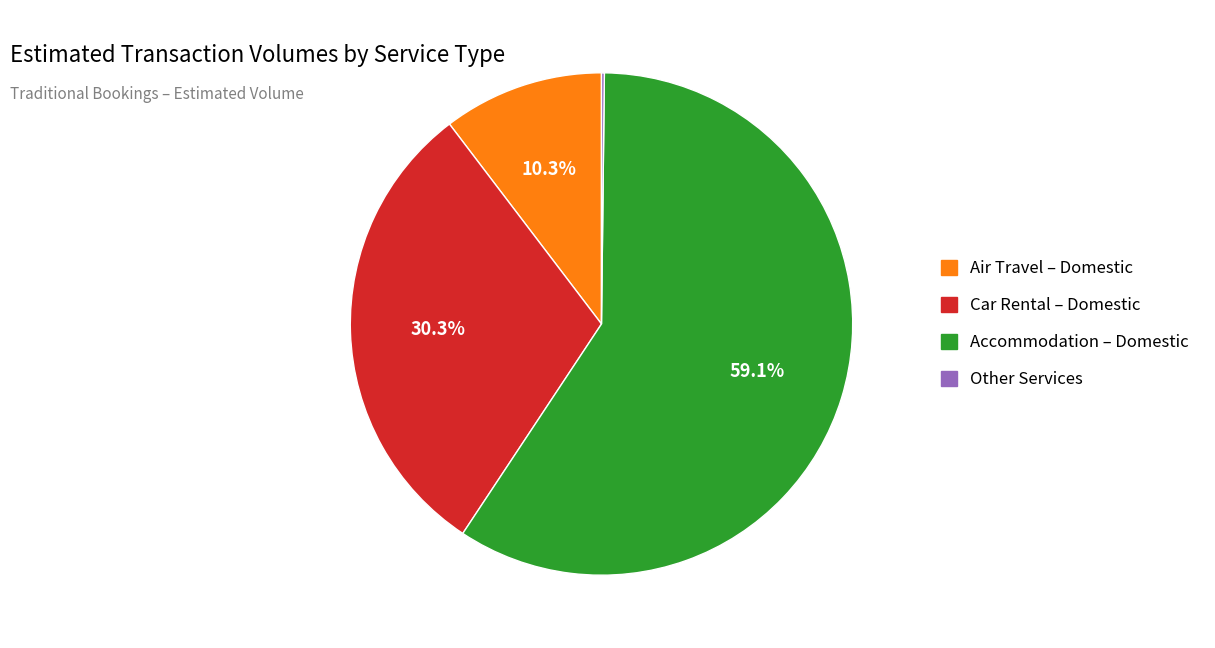

Do Air Travel – Domestic and Car Rental – Domestic together represent more than half of the pie?

No